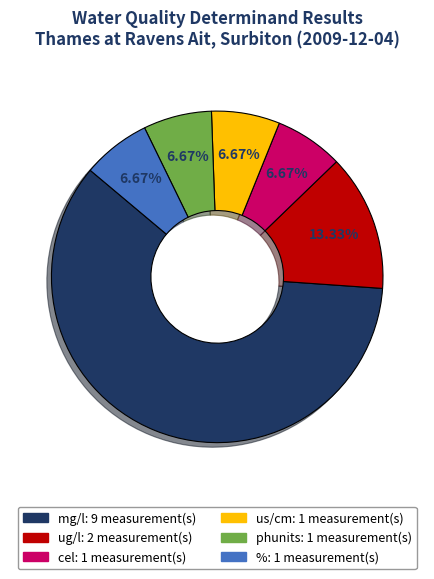

Is there a majority slice in this chart?

Yes